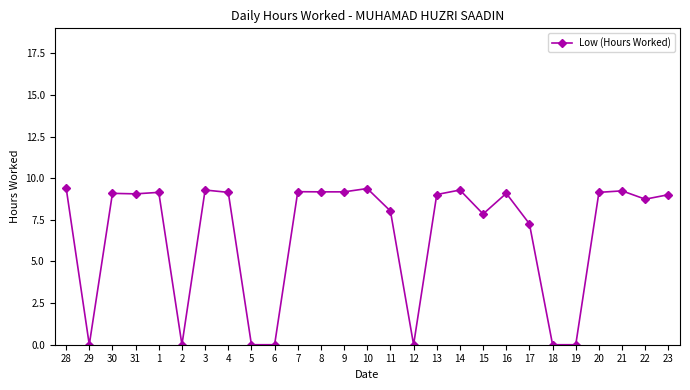

What is the maximum value shown in the chart?

9.4